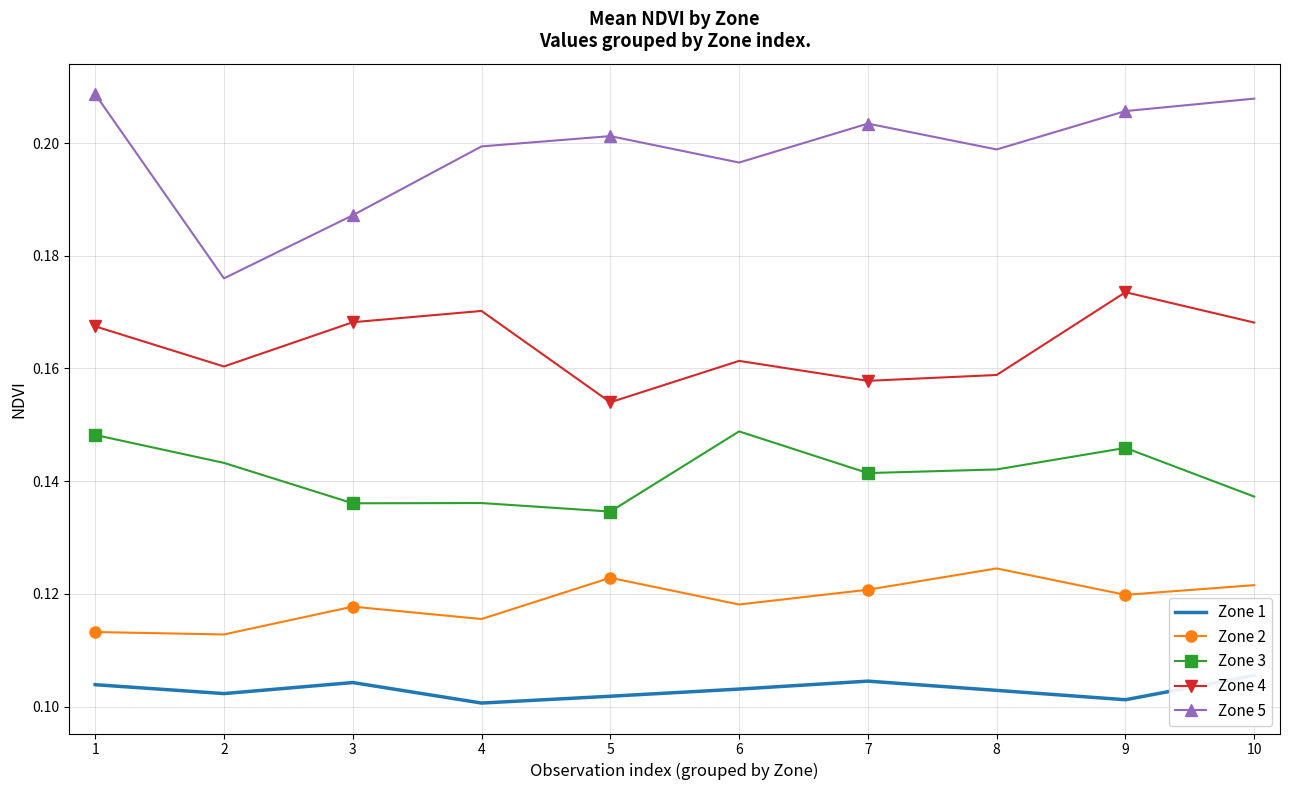

How many categories are shown in the chart?

10